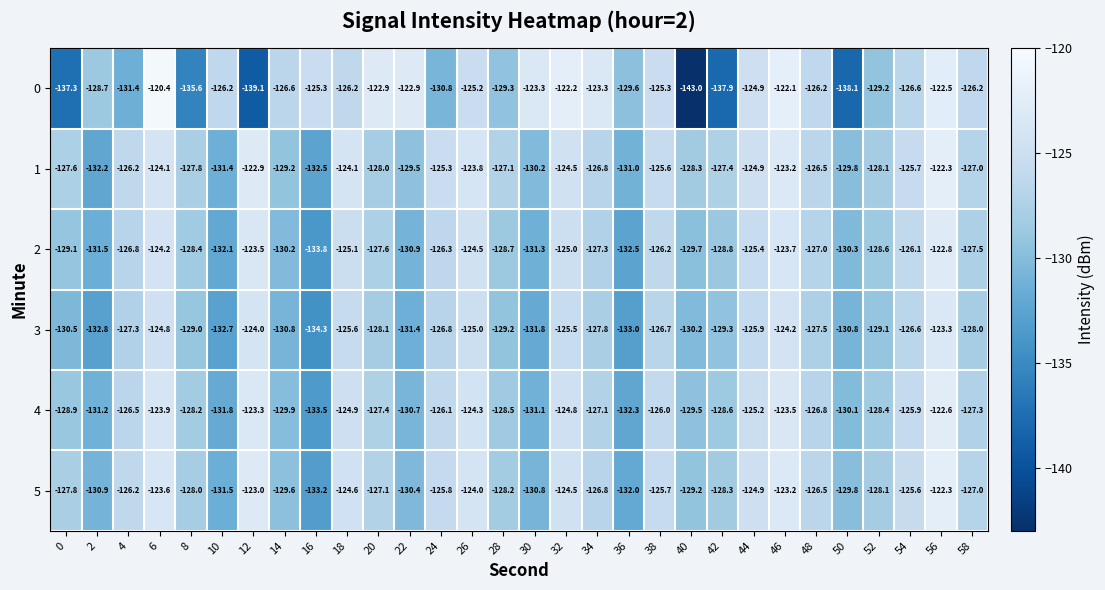

What is the difference between the maximum and minimum values in the 1 series?

10.2